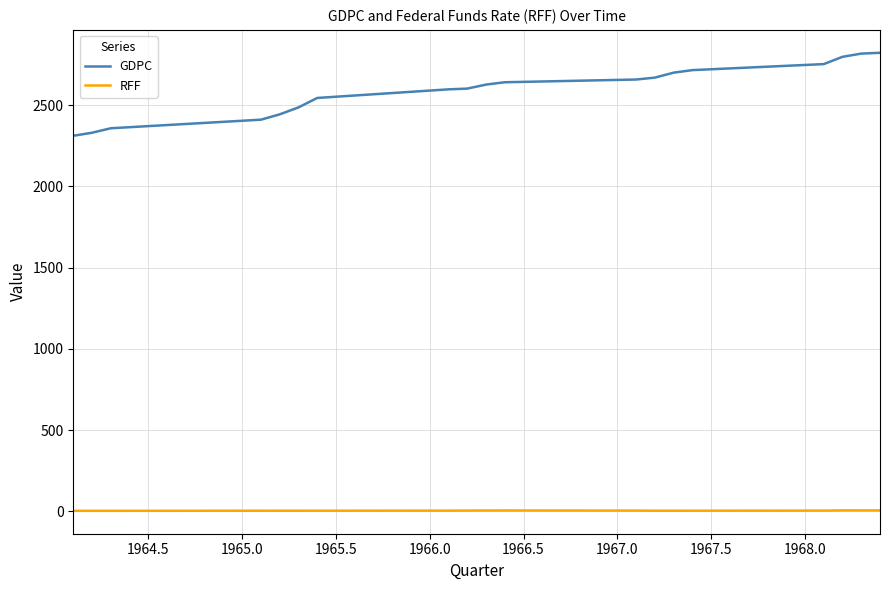

True or false: GDPC and RFF intersect in this chart.

False